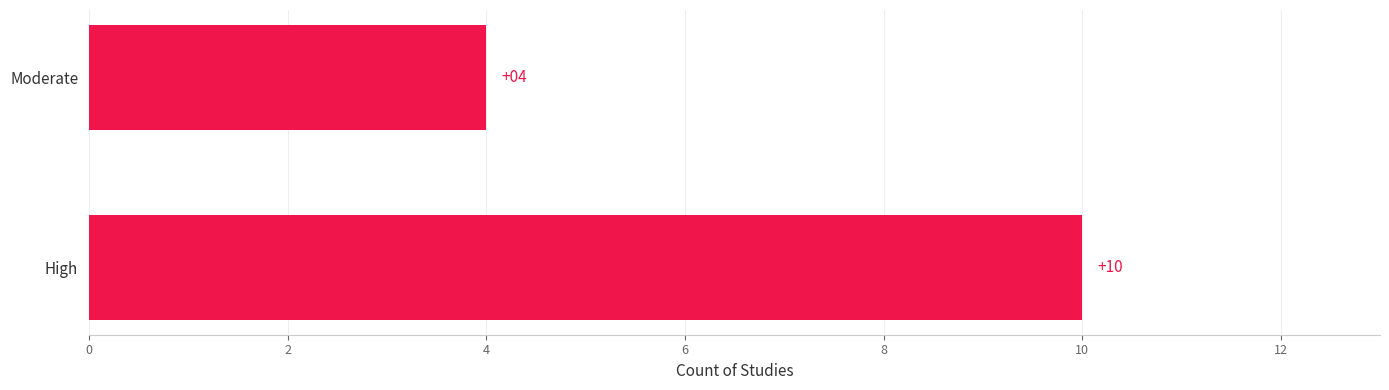

Between High and Moderate, which is larger?

High